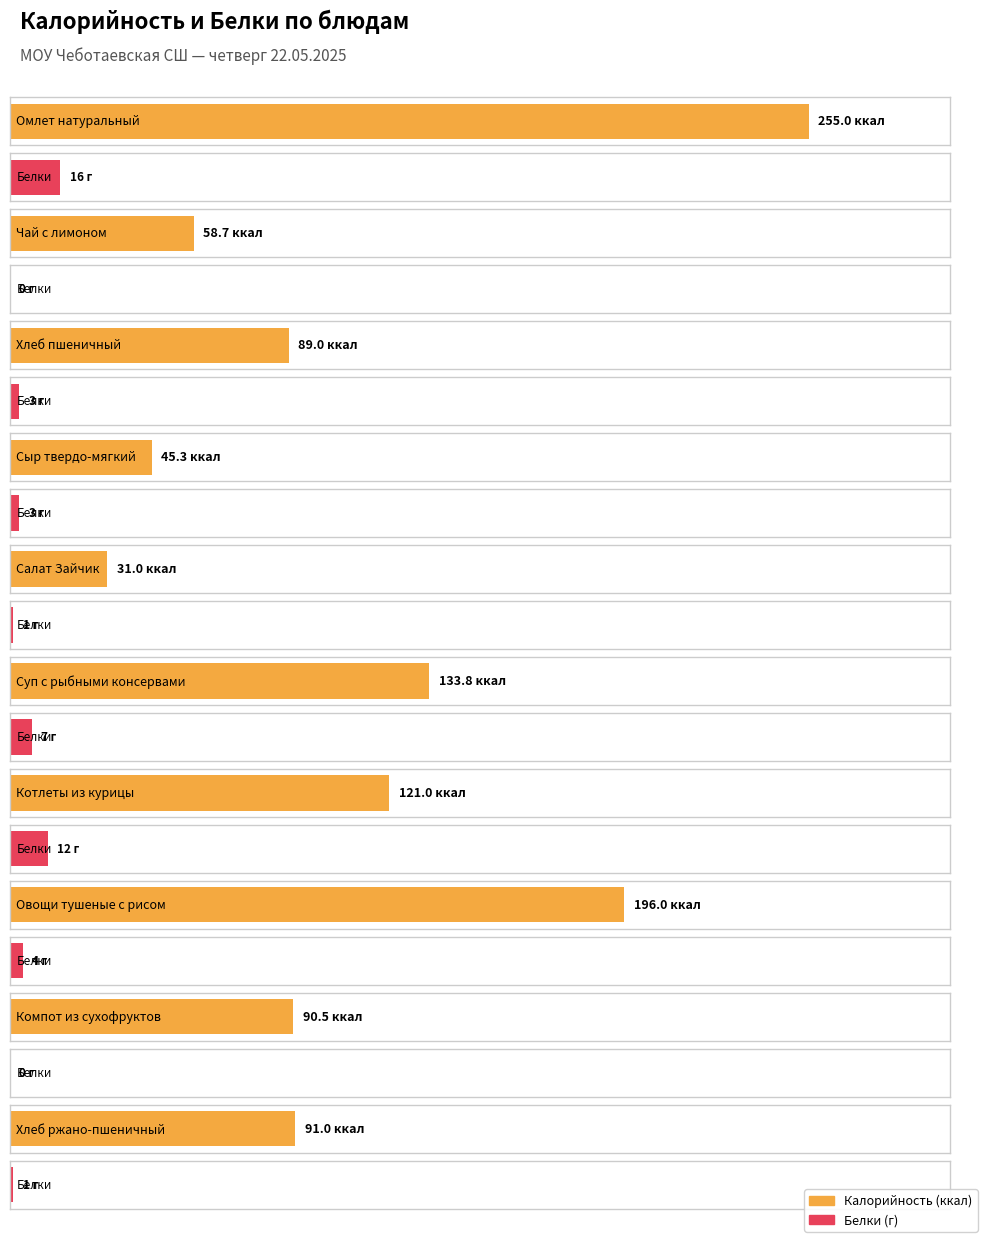

Rank the series by their maximum value, from highest to lowest.

Калорийность, Белки